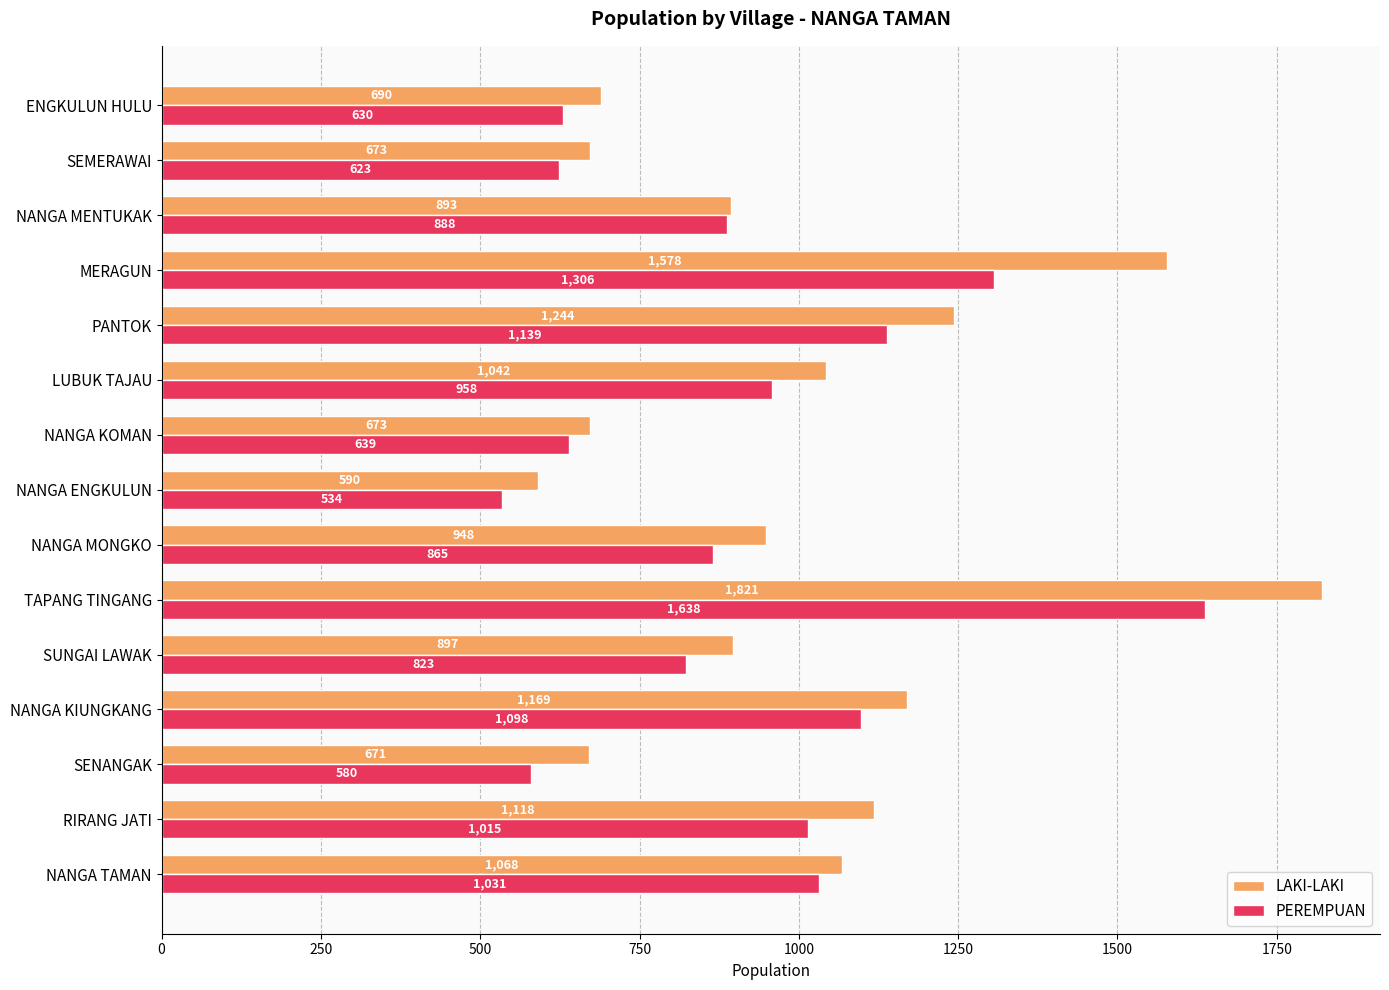

The value of PEREMPUAN at NANGA KOMAN is 639. True or false?

True